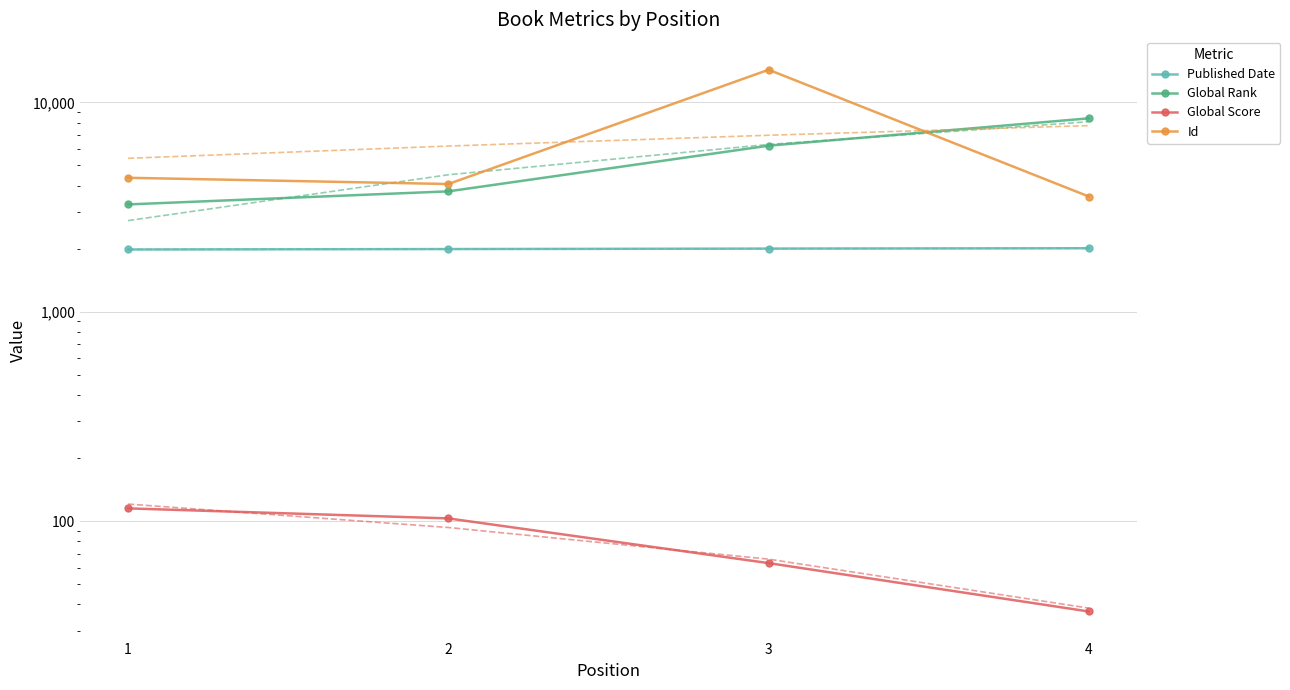

True or false: Published Date has a value of 2010 at 4.

True